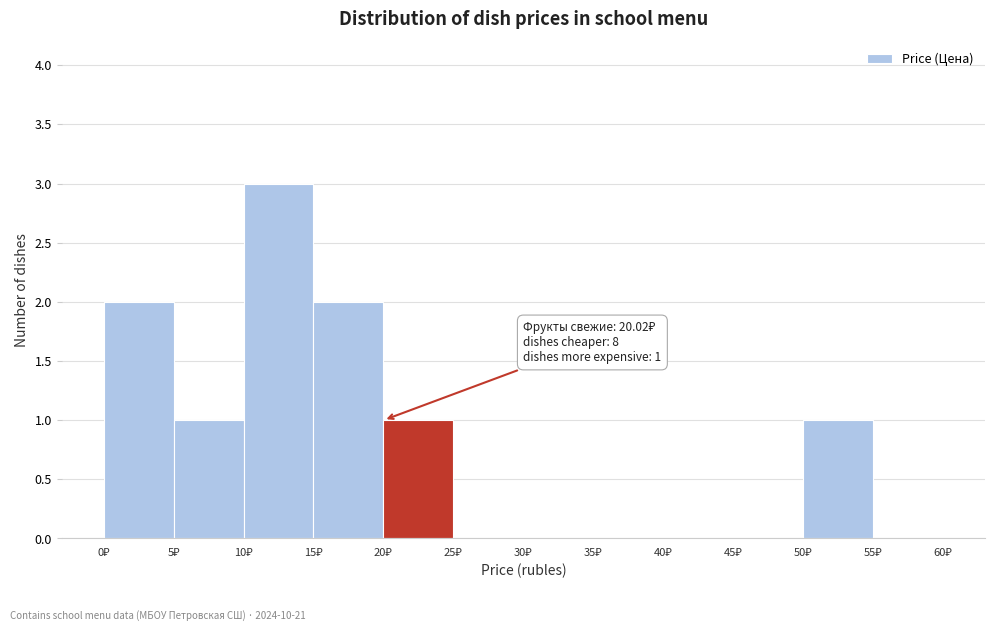

Which range on the x-axis has the tallest bar?

10 to 15